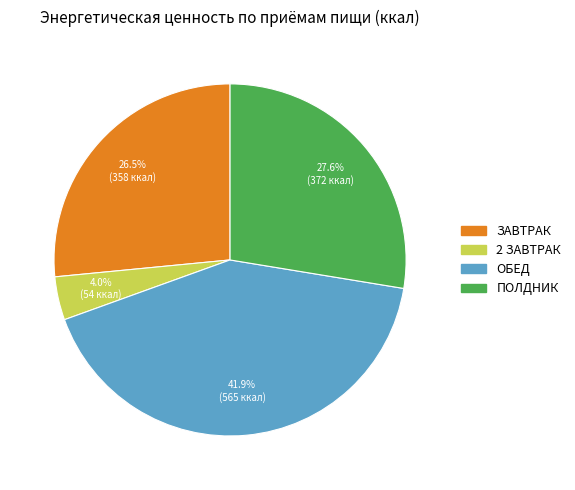

Which category has the biggest portion of the pie?

ОБЕД